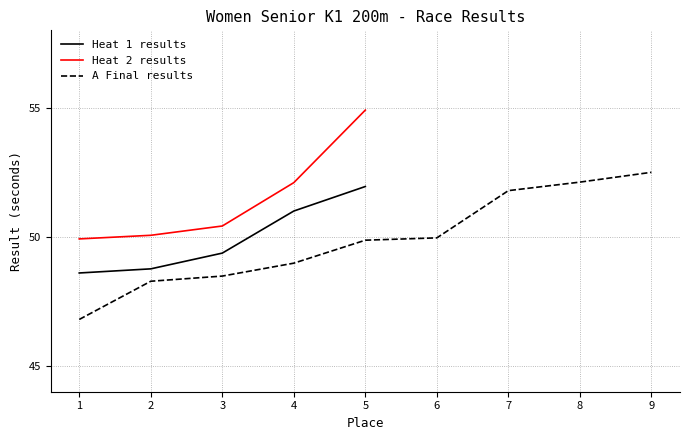

What is the maximum value for Heat 1 results?

52.0